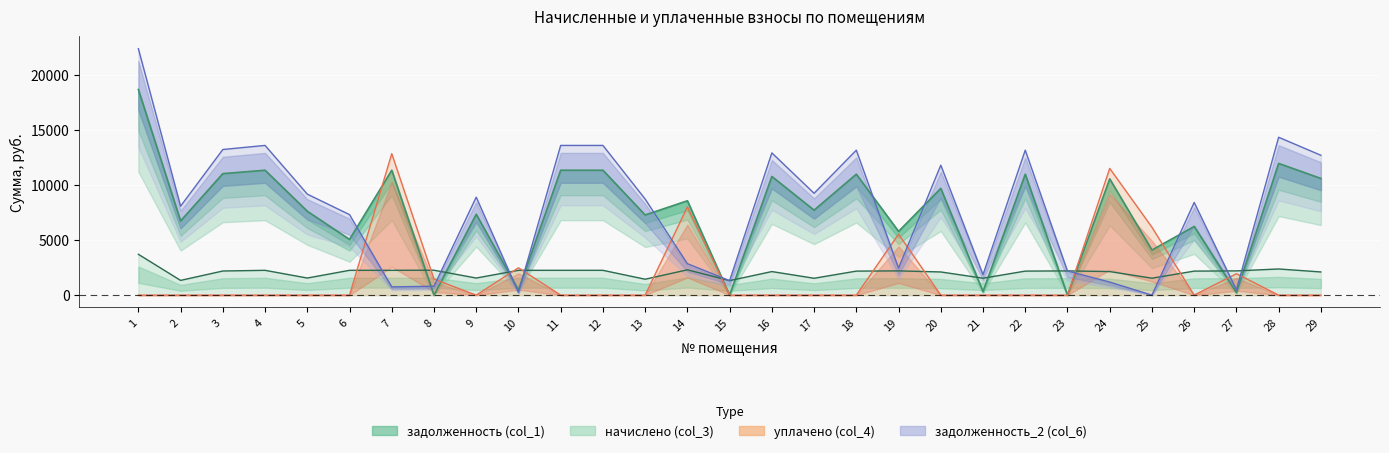

What is the difference between the maximum and minimum values in the задолженность_2 (col_6) series?

22348.4